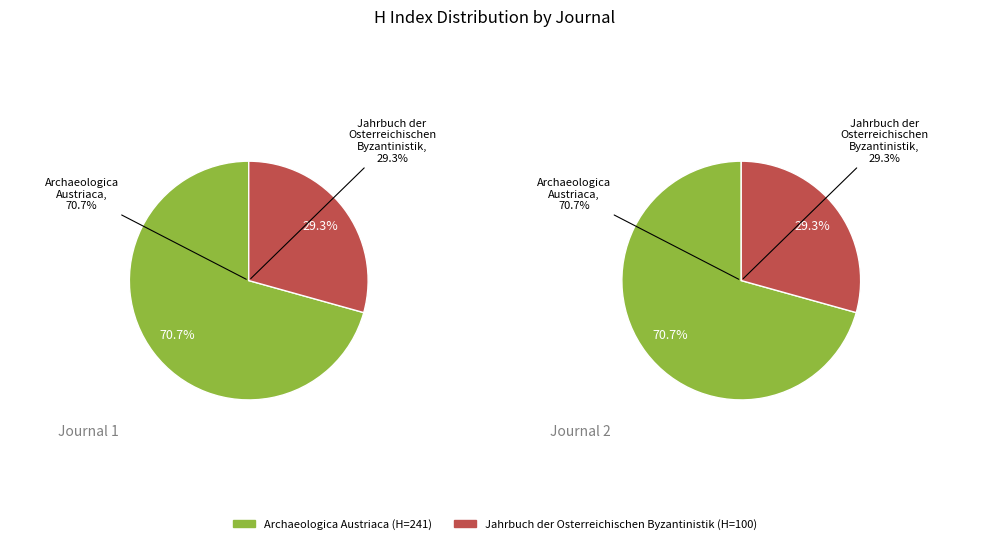

To the nearest percent, what is the difference between the Archaeologica Austriaca and Jahrbuch der Osterreichischen Byzantinistik slice percentages?

41%